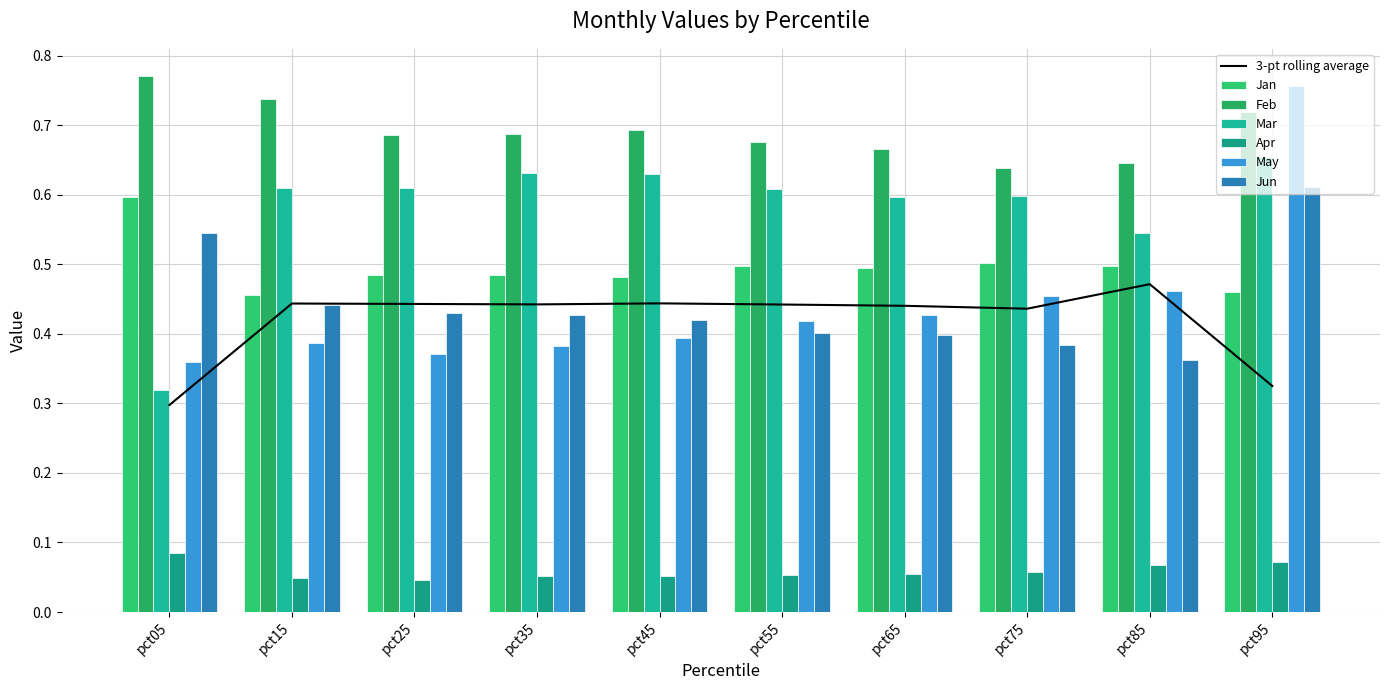

How many bars are there in total?

60